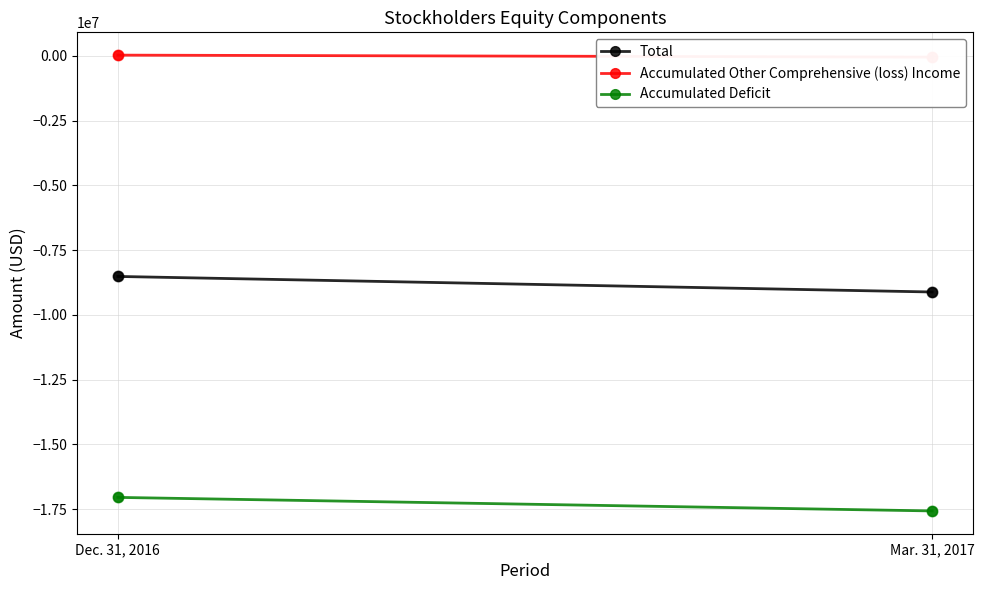

Which series contains the lowest Y value?

Accumulated Deficit